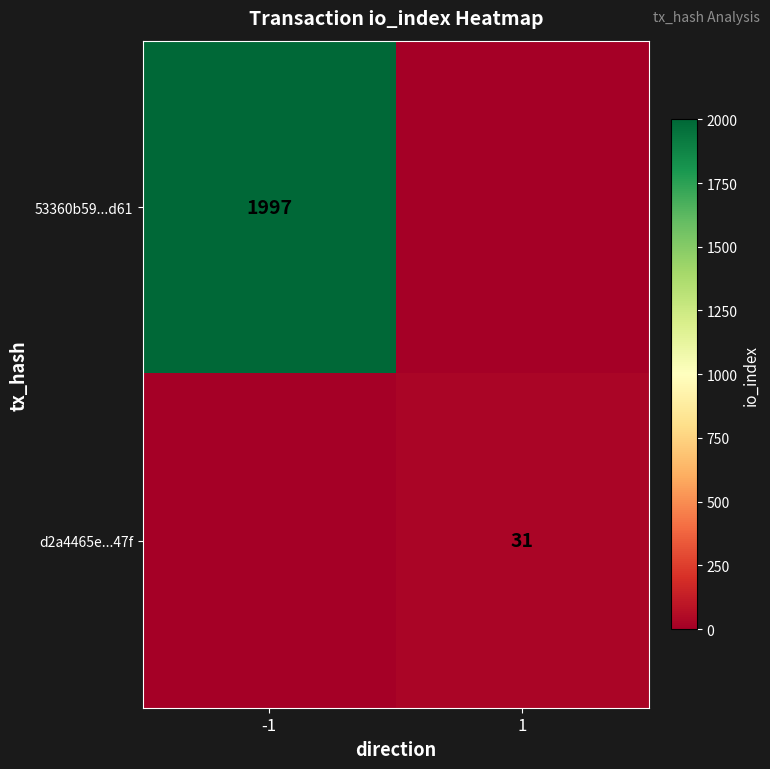

What is the total value across all series at -1?

1997